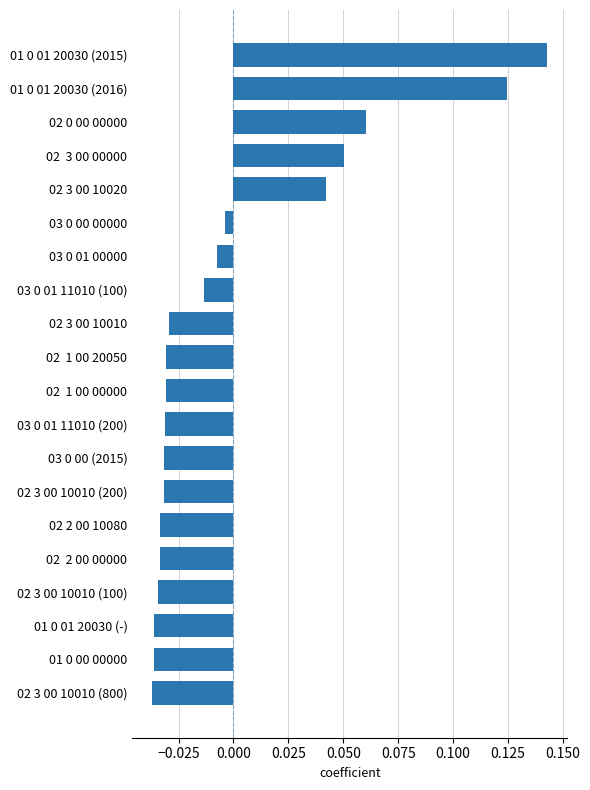

How many values are below zero?

15